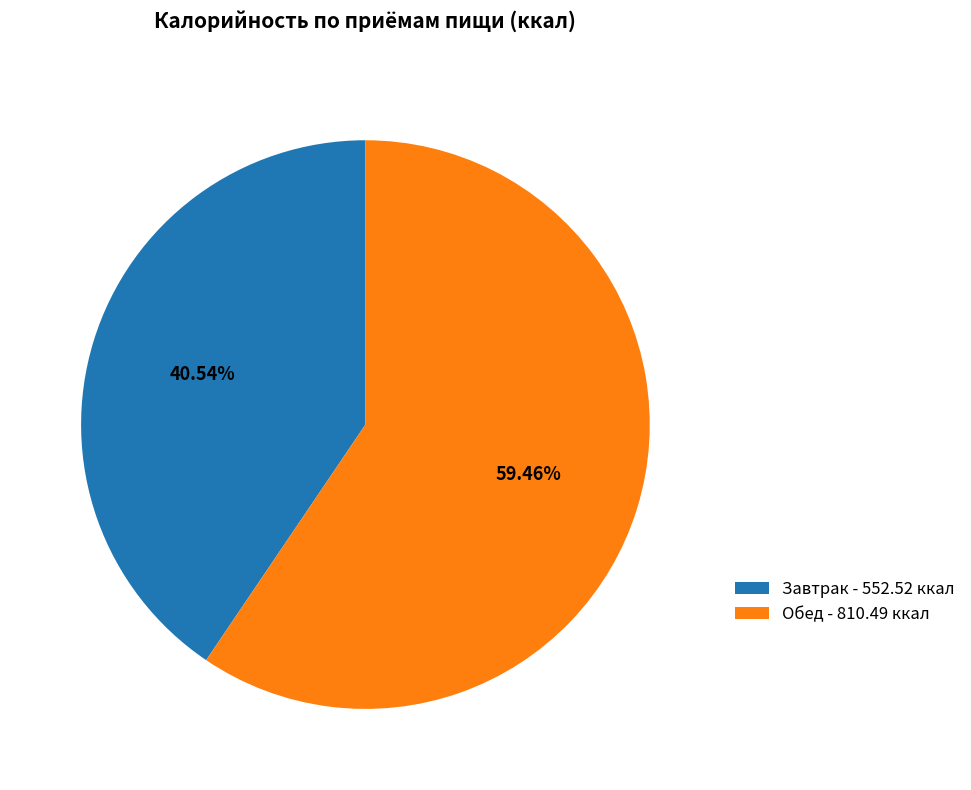

Is it true that Обед is 59% of the pie?

True